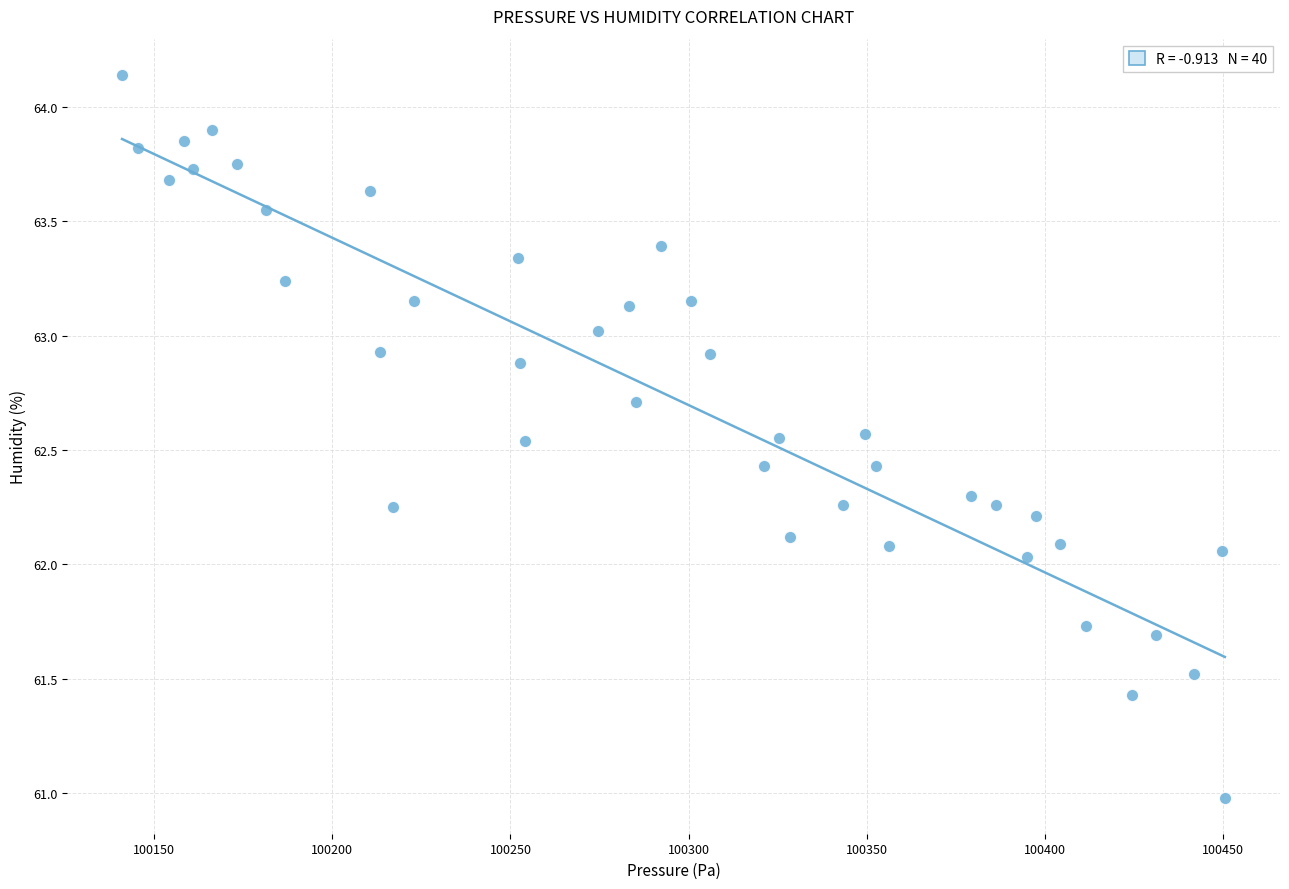

What is the range of X values (max minus min)?

309.6